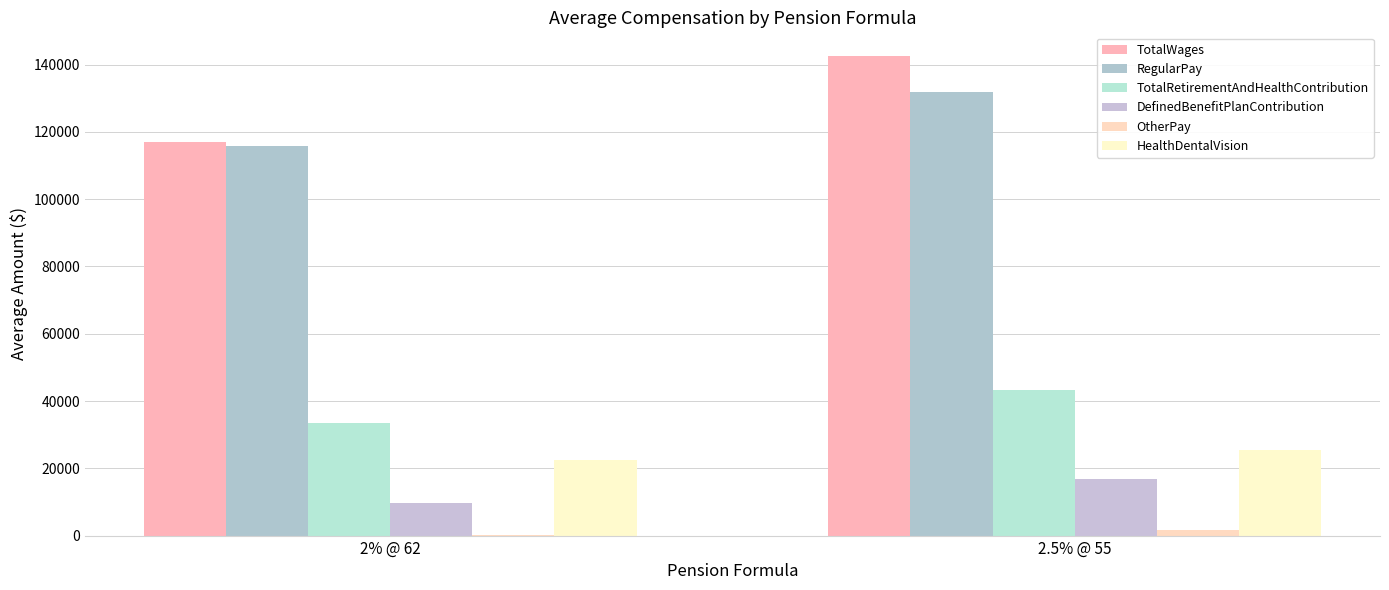

How many distinct data groups are displayed?

6